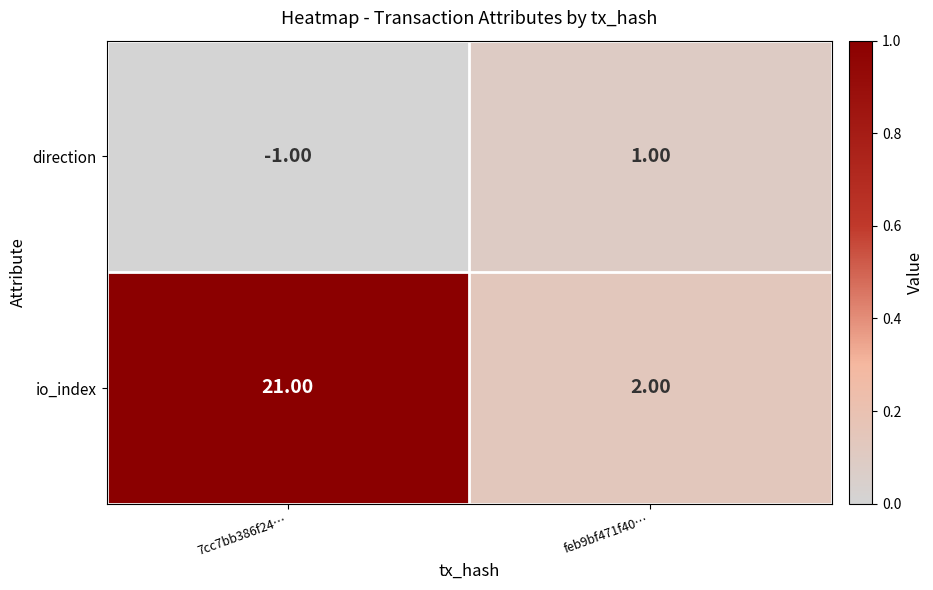

Between 7cc7bb386f24… and feb9bf471f40…, which series saw the biggest shift?

io_index